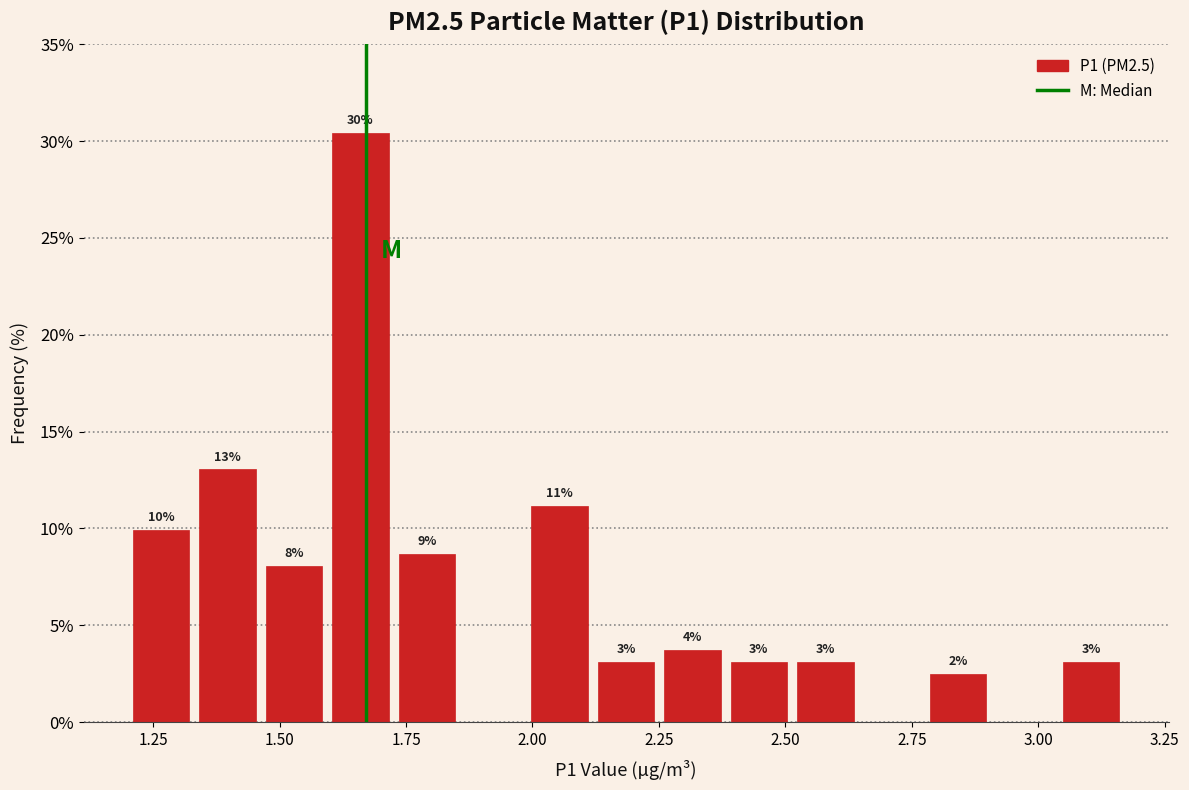

Read against the x-axis, roughly where is the centre of the tallest bar?

1.65